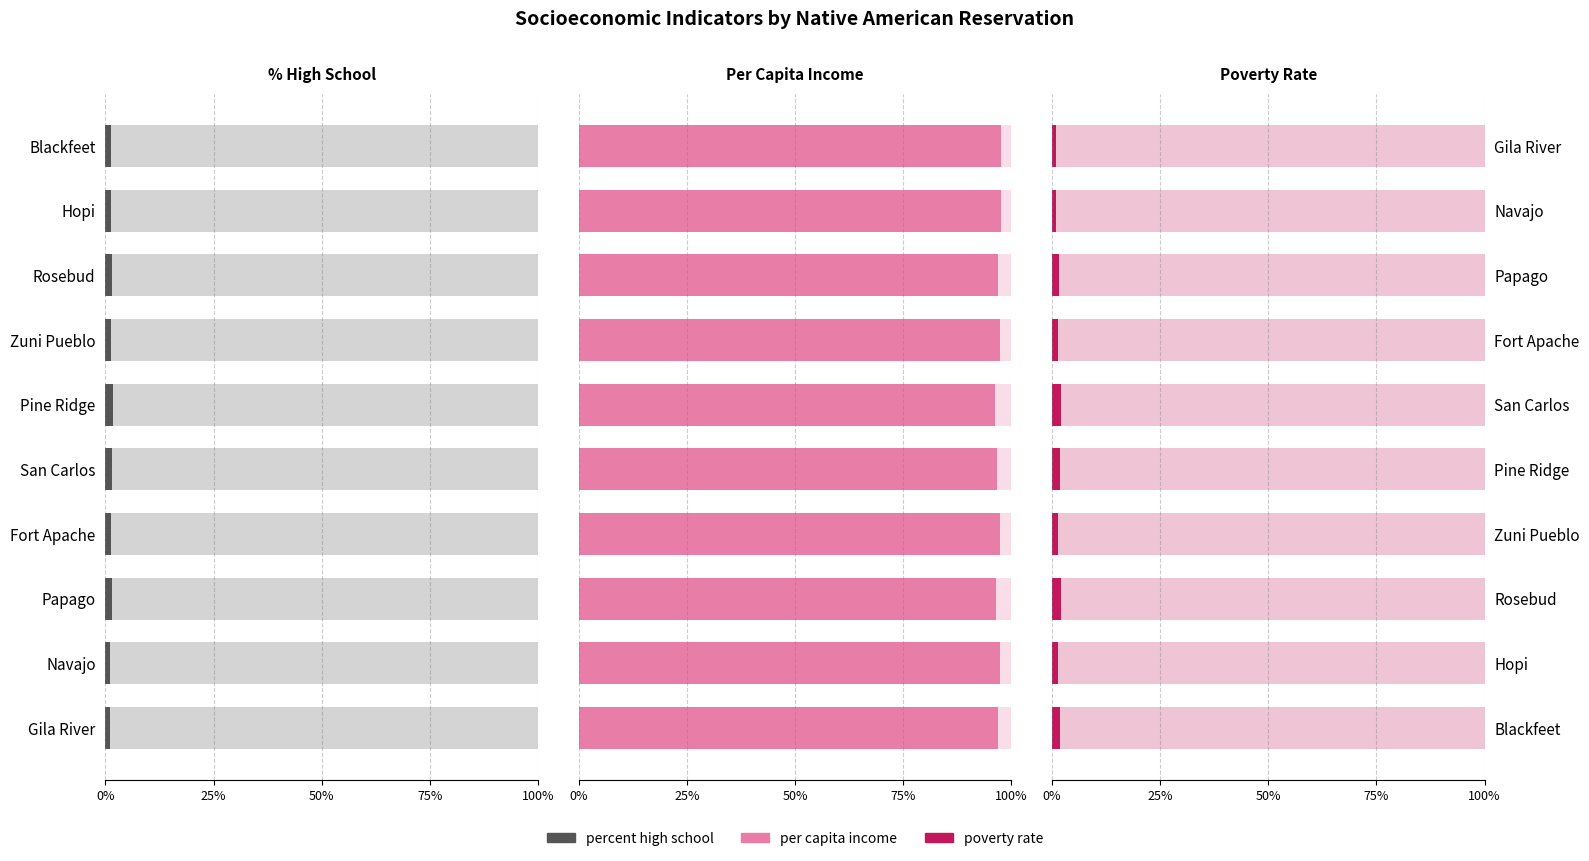

Reading left to right, extract all data points from this chart.

percent high school: 1.4	1.3	1.5	1.4	1.7	1.5	1.2	1.5	1.1	1.1
per capita income: 97.6	97.6	96.9	97.3	96.2	96.6	97.4	96.5	97.4	96.9
poverty rate: 1.0	1.1	1.6	1.3	2.1	1.9	1.3	2.0	1.5	2.0